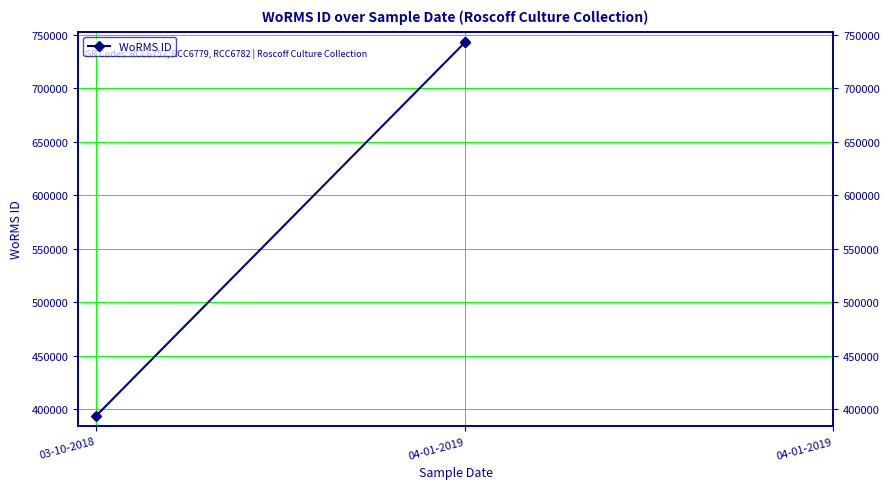

Reading left to right, list all the values displayed in this chart.

393979	743068	743068